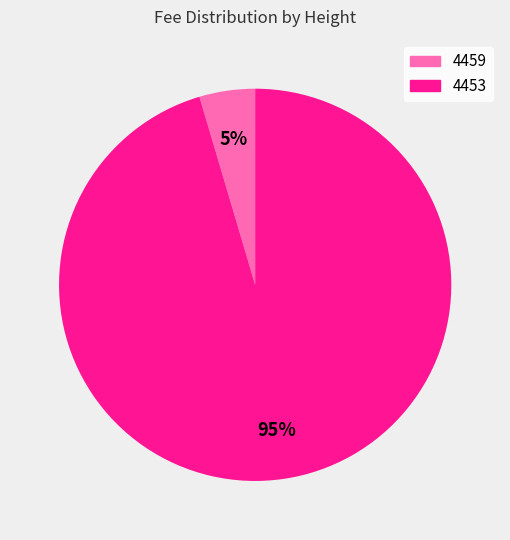

How many segments does this pie chart have?

2